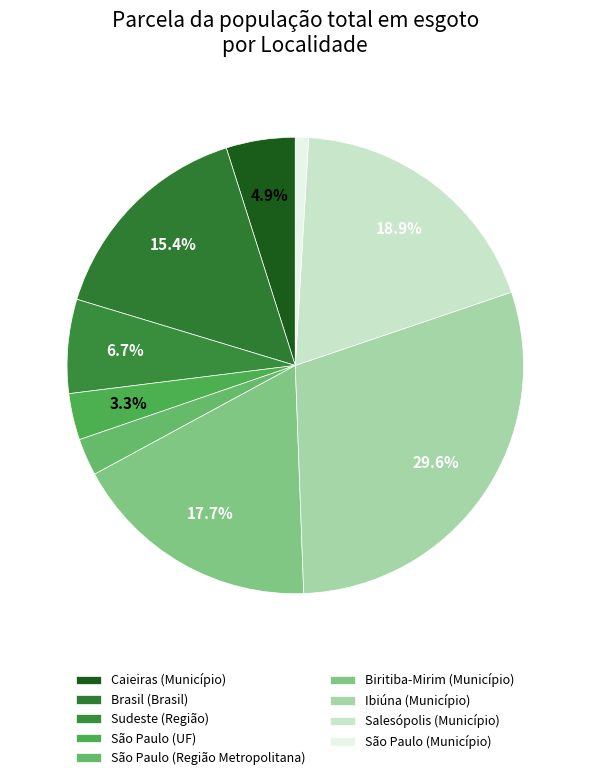

Count the number of slices in the pie.

9